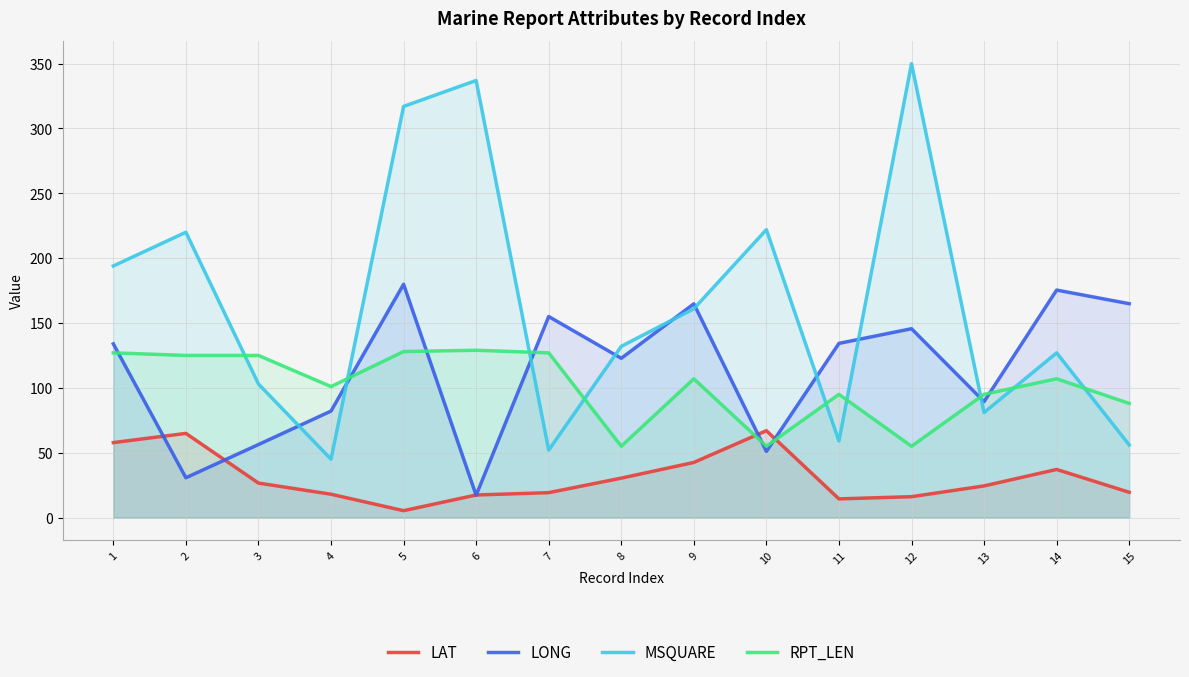

Reading left to right, what are all the values shown in this chart?

LAT: 57.8	64.9	26.6	18.0	5.3	17.4	19.2	30.4	42.5	67.0	14.4	16.1	24.4	37.1	19.5
LONG: 133.9	30.7	56.3	82.1	179.9	17.2	155.0	122.8	164.8	51.0	134.3	145.6	89.4	175.4	164.9
MSQUARE: 194.0	220.0	103.0	45.0	317.0	337.0	52.0	132.0	161.0	222.0	59.0	350.0	81.0	127.0	56.0
RPT_LEN: 127.0	125.0	125.0	101.0	128.0	129.0	127.0	55.0	107.0	55.0	95.0	55.0	95.0	107.0	88.0